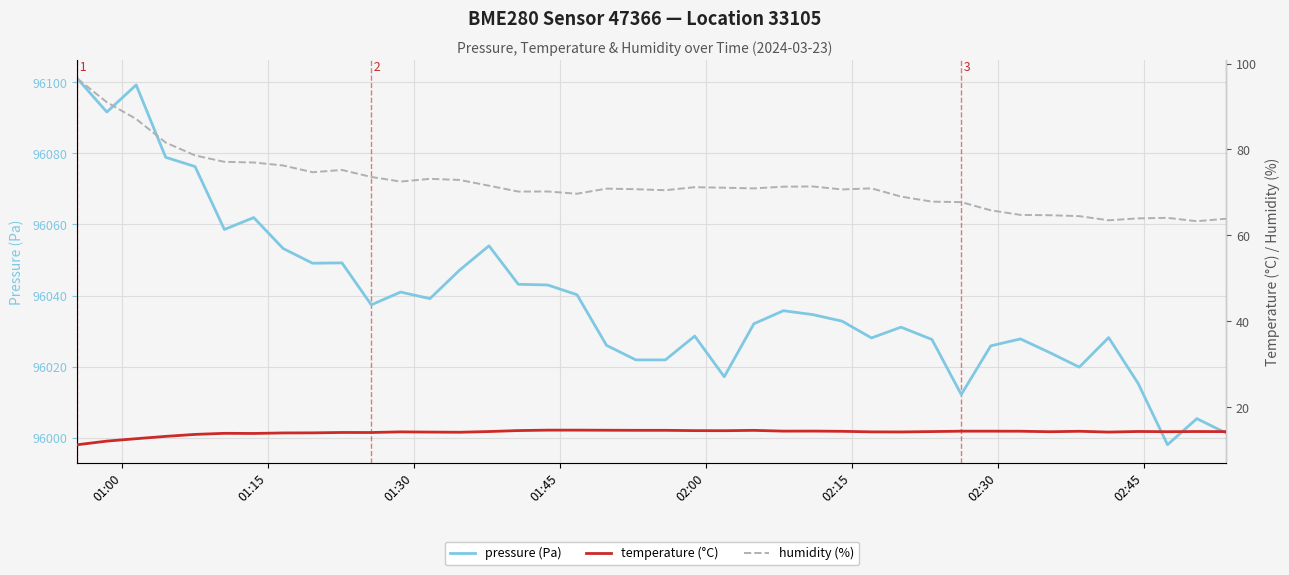

What is the maximum value for pressure (Pa)?

96101.0